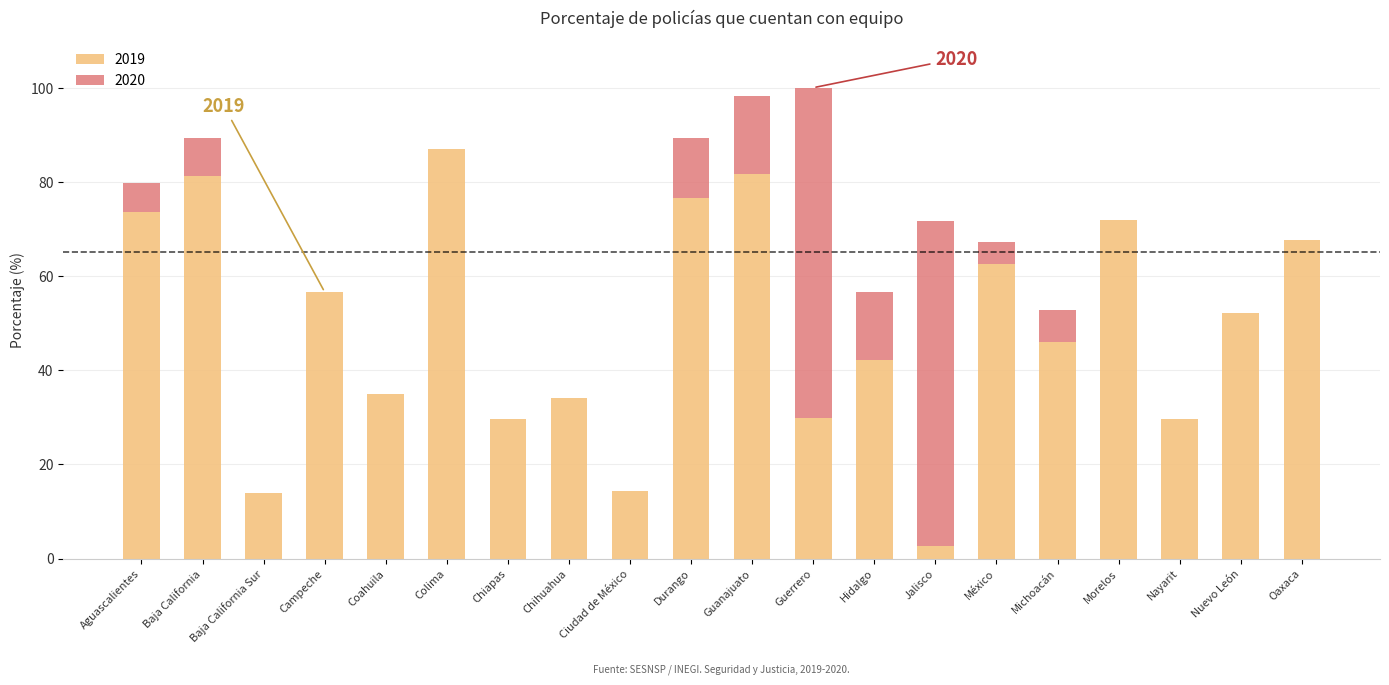

What is the total value across all series at Morelos?

71.8